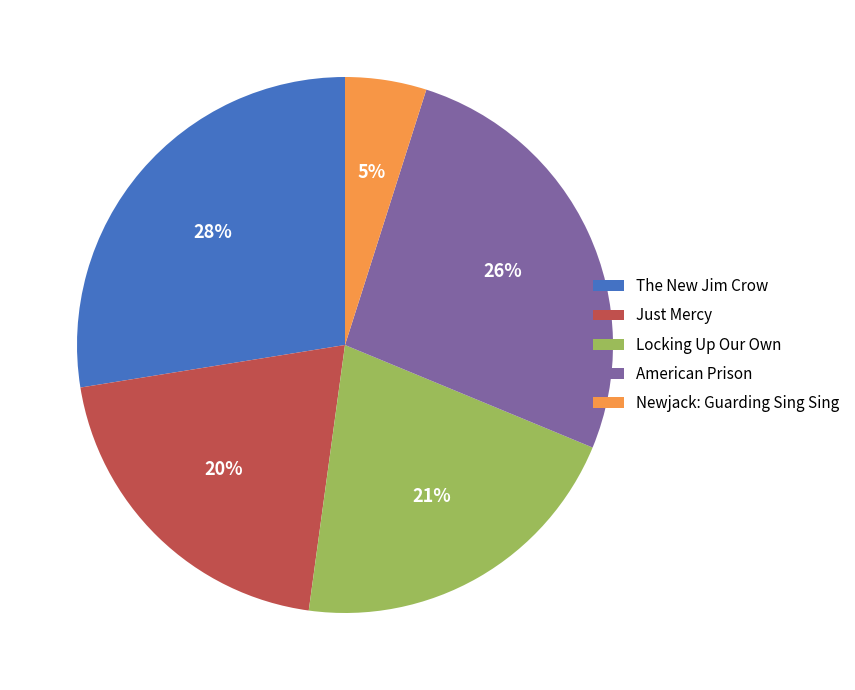

To the nearest percent, what is the difference between the largest and smallest slice percentages?

23%